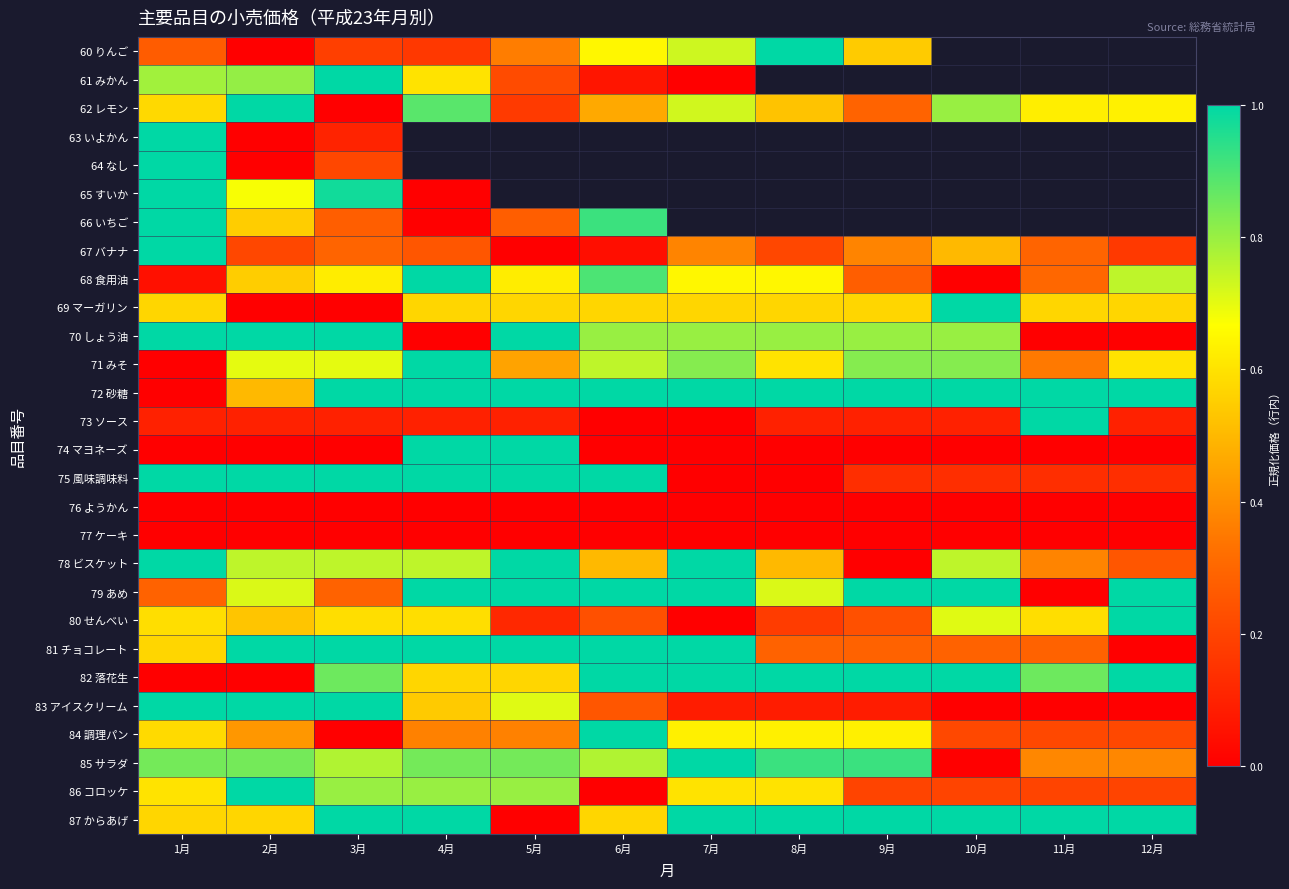

Which series has the largest range (max minus min)?

60 りんご